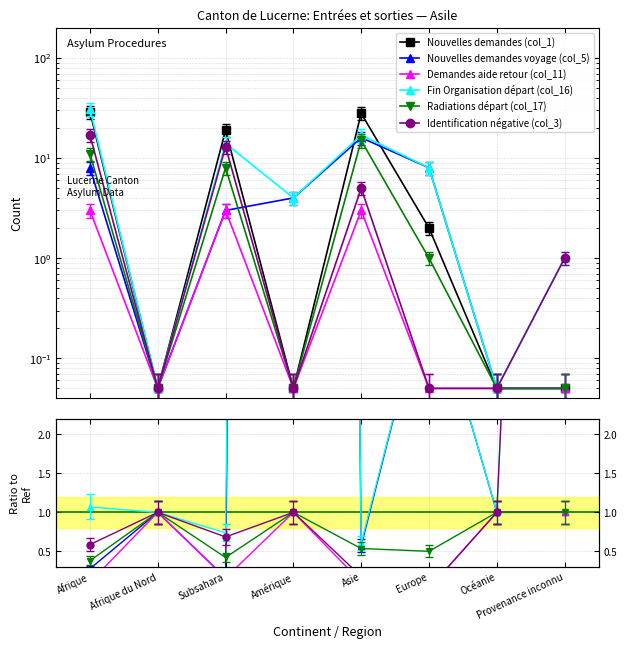

How many data points does each series have?

8